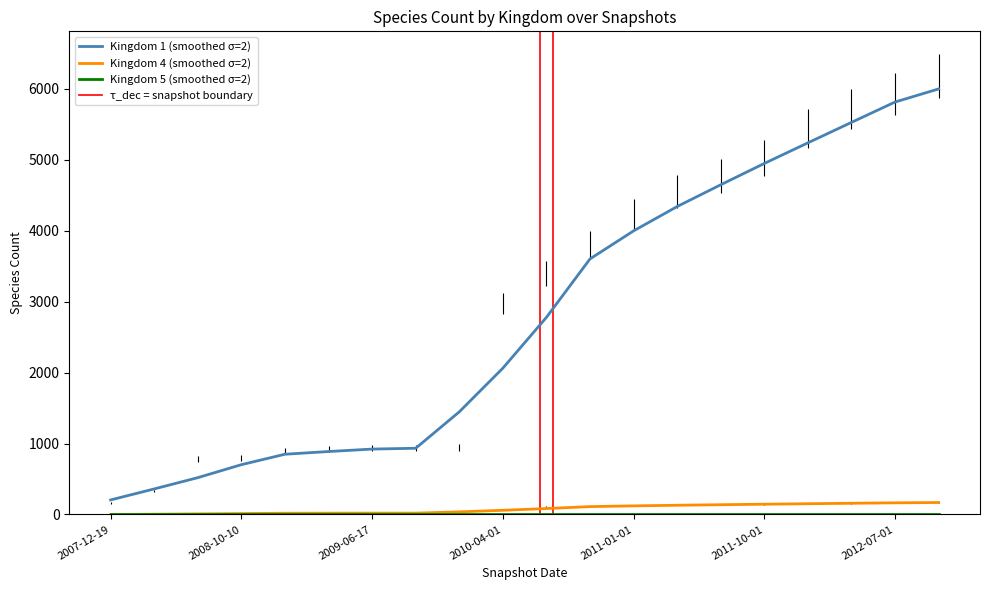

At which label does Kingdom 1 (smoothed σ=2) reach its minimum?

2007-12-19